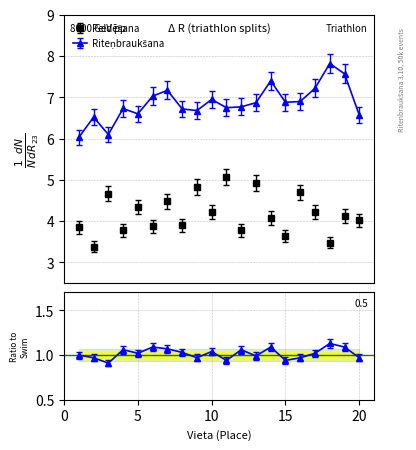

Between 16 and 8, which is larger?

16